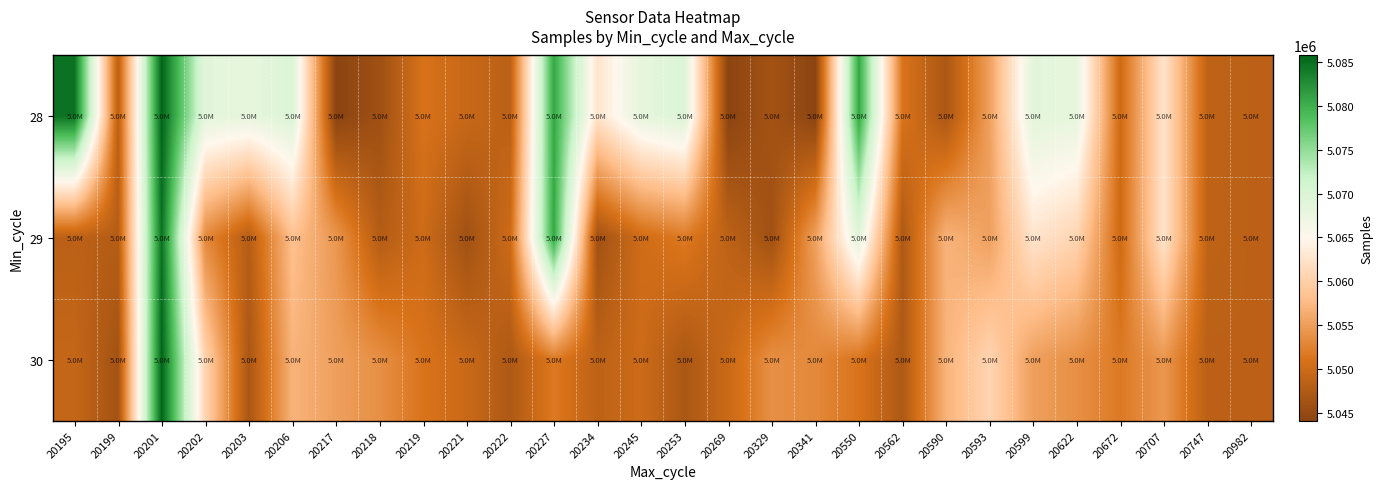

At 20599, list the series in order from smallest to largest.

30, 29, 28